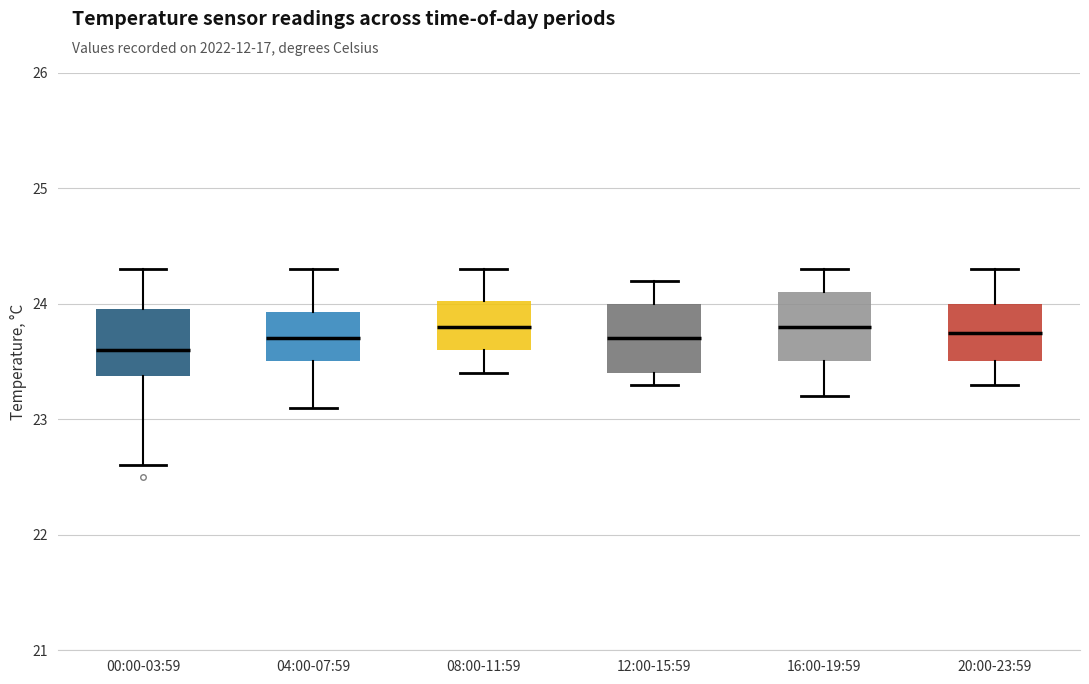

Reading left to right, read every box against the y-axis: the position of its median line, the range the box covers, and the ends of its whiskers. The values are not printed on the chart, so give them approximately, as read against the axis.

00:00-03:59: median 23.6, box 23.4 to 24.0, whiskers 22.6 to 24.3
04:00-07:59: median 23.7, box 23.5 to 23.9, whiskers 23.1 to 24.3
08:00-11:59: median 23.8, box 23.6 to 24.0, whiskers 23.4 to 24.3
12:00-15:59: median 23.7, box 23.4 to 24.0, whiskers 23.3 to 24.2
16:00-19:59: median 23.8, box 23.5 to 24.1, whiskers 23.2 to 24.3
20:00-23:59: median 23.8, box 23.5 to 24.0, whiskers 23.3 to 24.3